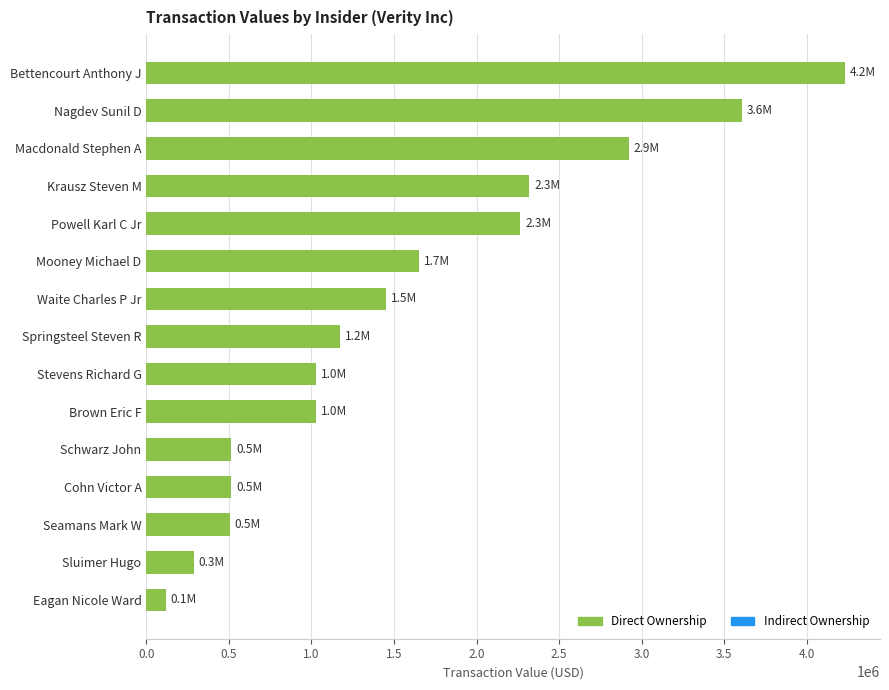

Does the chart contain any negative values?

No